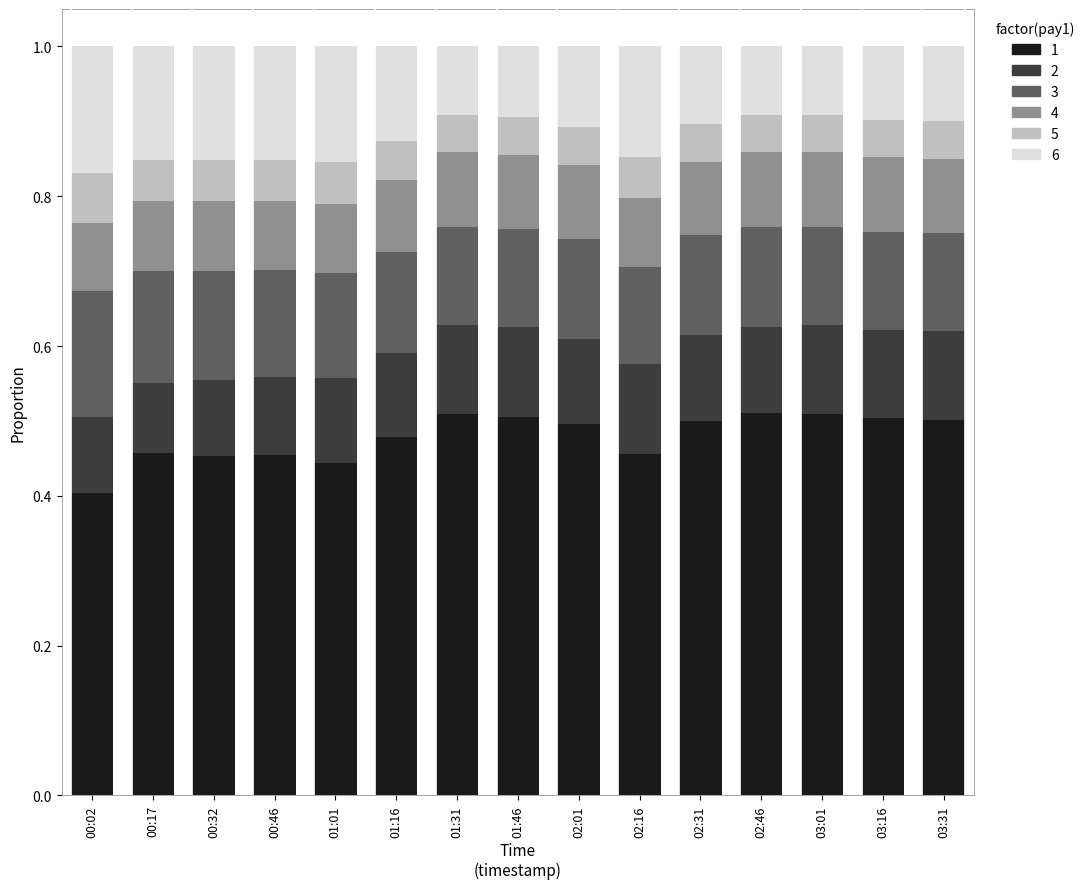

How many distinct data groups are displayed?

6